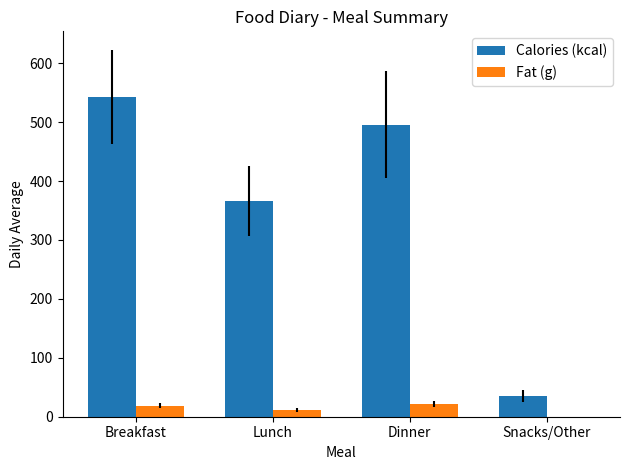

True or false: Calories (kcal) has a value of 60.8 at Snacks/Other.

False